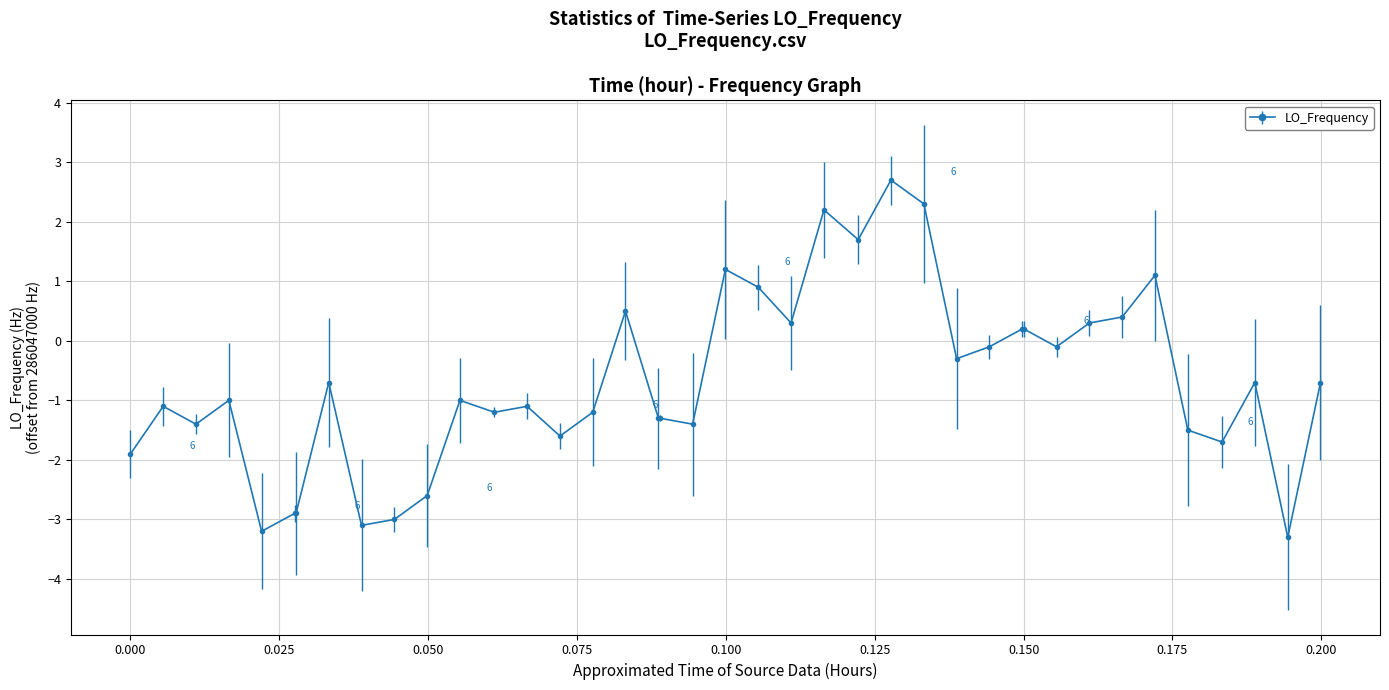

What is the average value?

-0.7